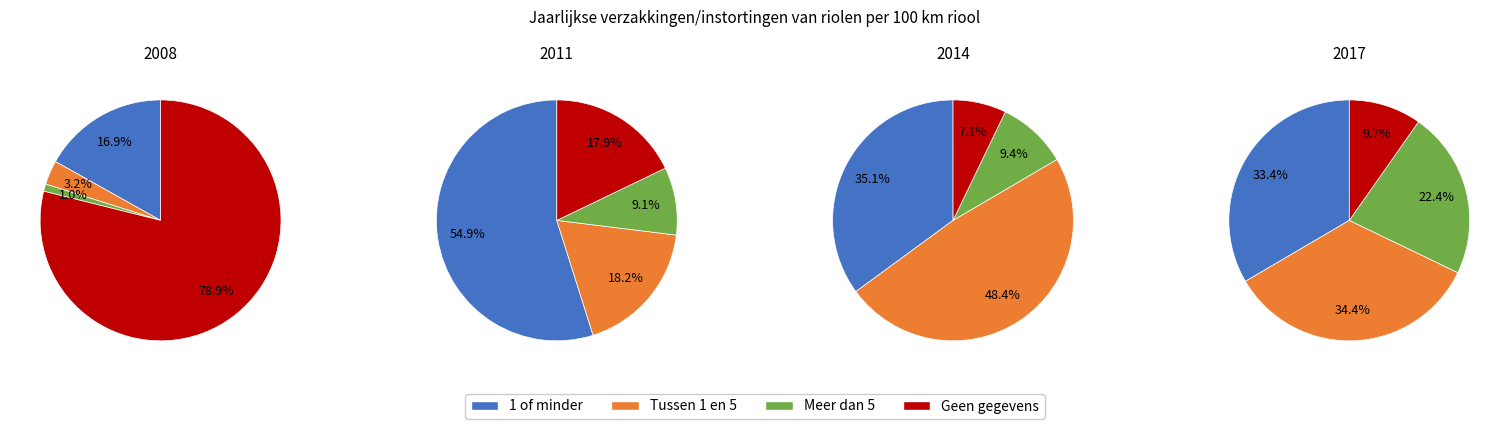

Which series has the largest range (max minus min)?

Geen gegevens